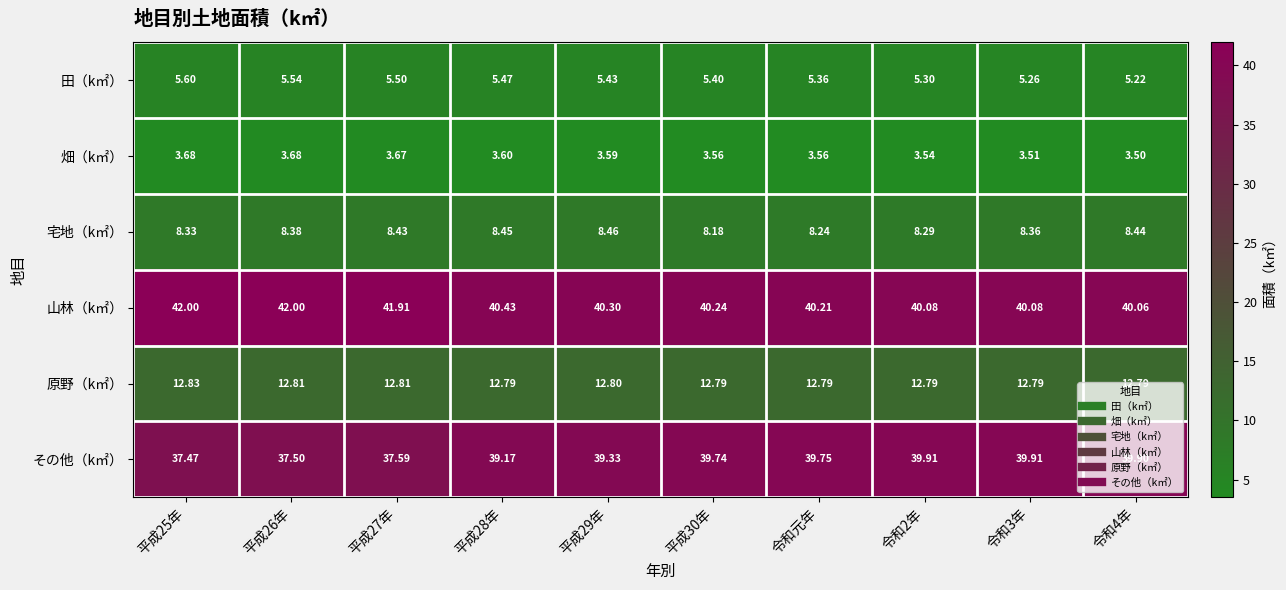

Which series has the widest spread of values?

その他（k㎡）